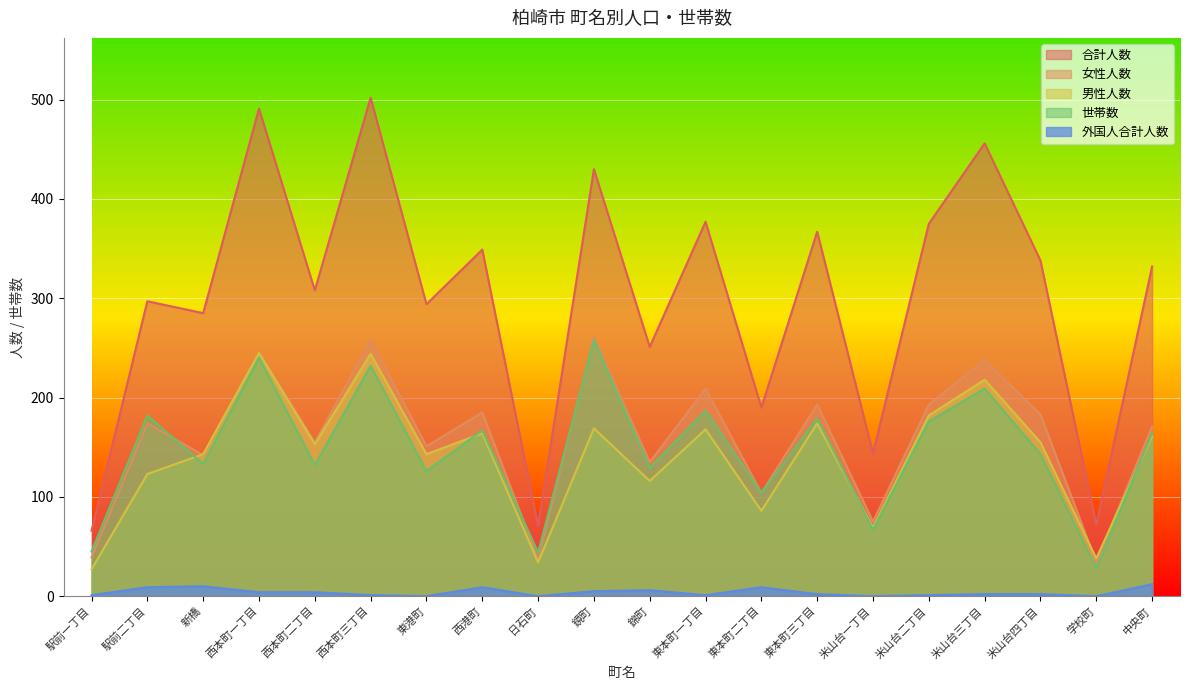

What is the difference between the maximum and minimum values in the 世帯数 series?

230